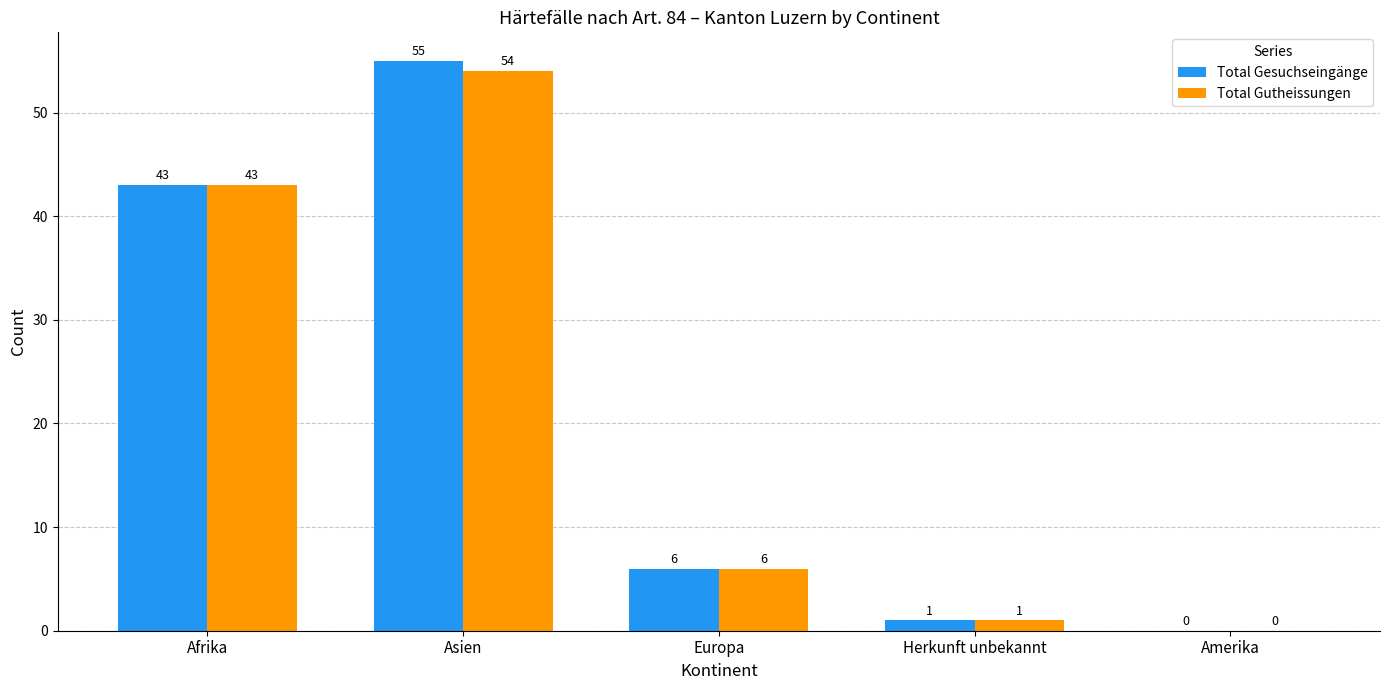

What is the sum of all Total Gutheissungen values?

104